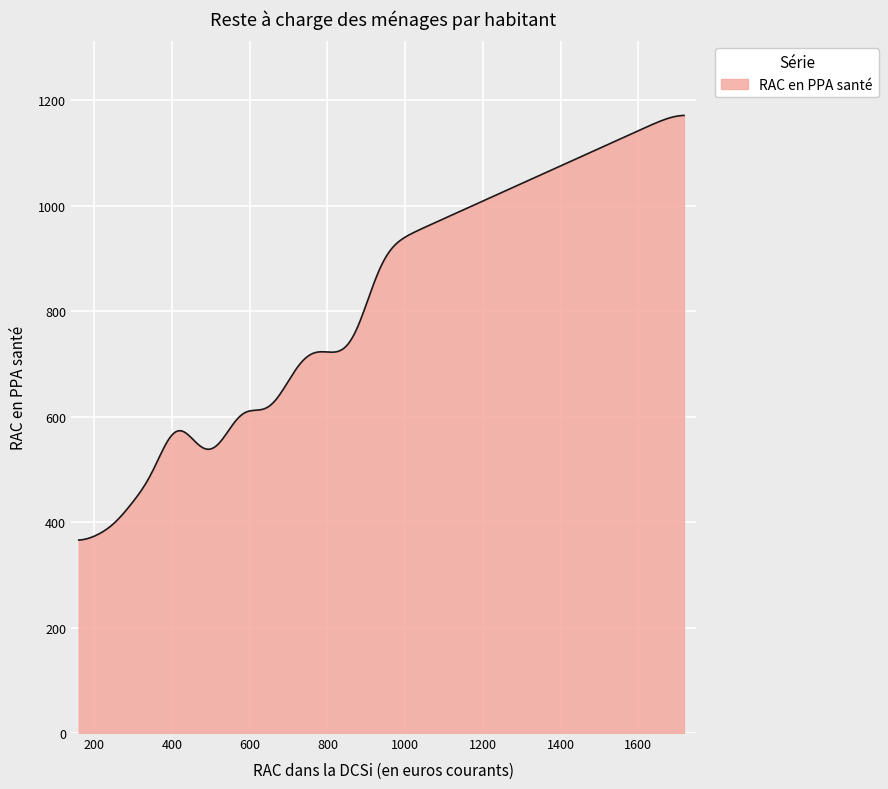

What is the smallest value displayed?

366.1